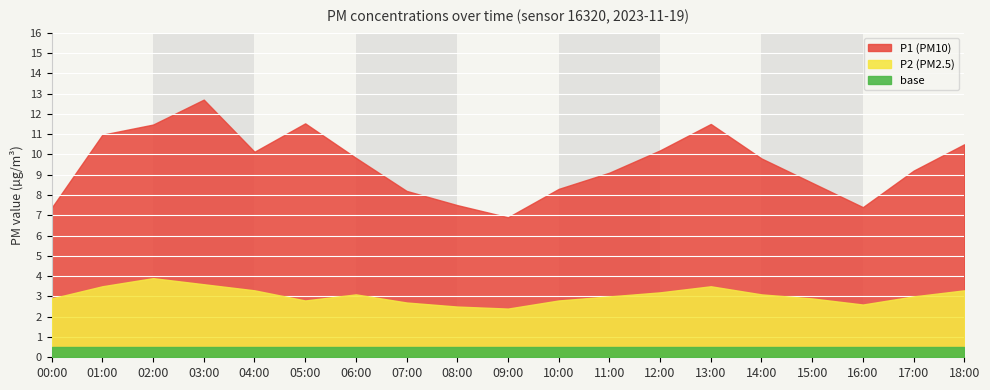

The P2 series shows 2.6 at 16:00. True or false?

True